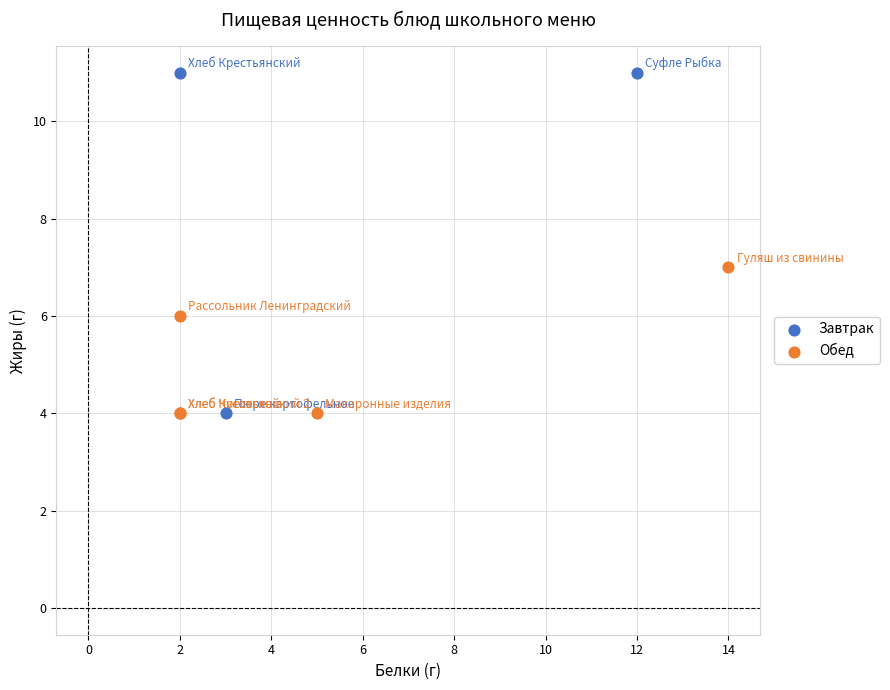

Which series reaches the maximum Y coordinate?

Завтрак